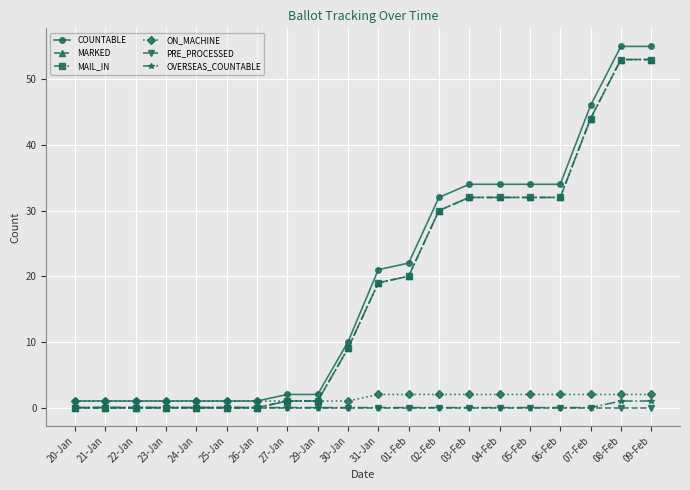

Does the chart display data point markers on the line(s)?

Yes